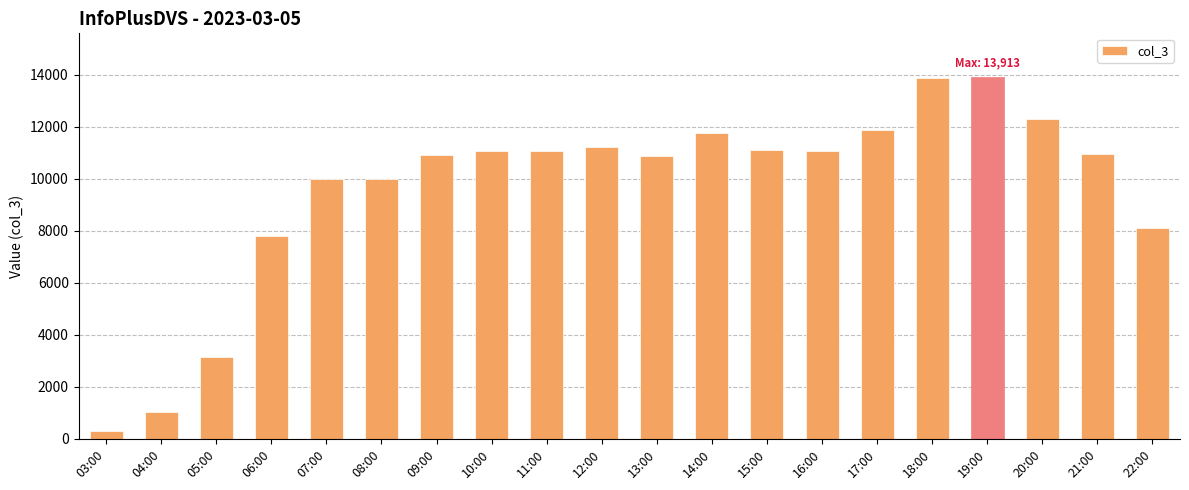

Does the chart contain stacked bars?

No